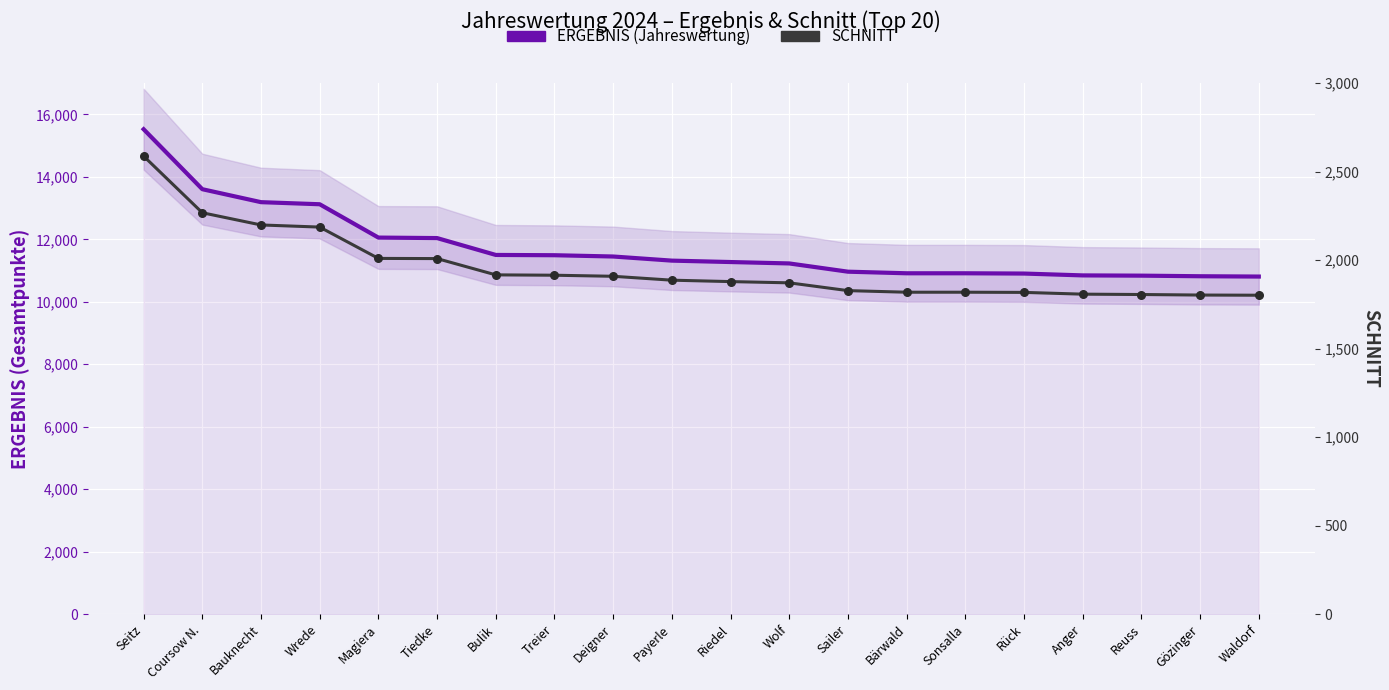

Which series has the largest total across all categories?

ERGEBNIS (Jahreswertung)